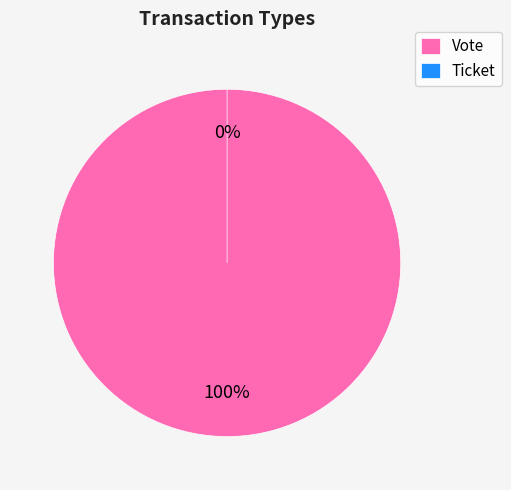

True or false: Ticket accounts for 1% of the total.

False